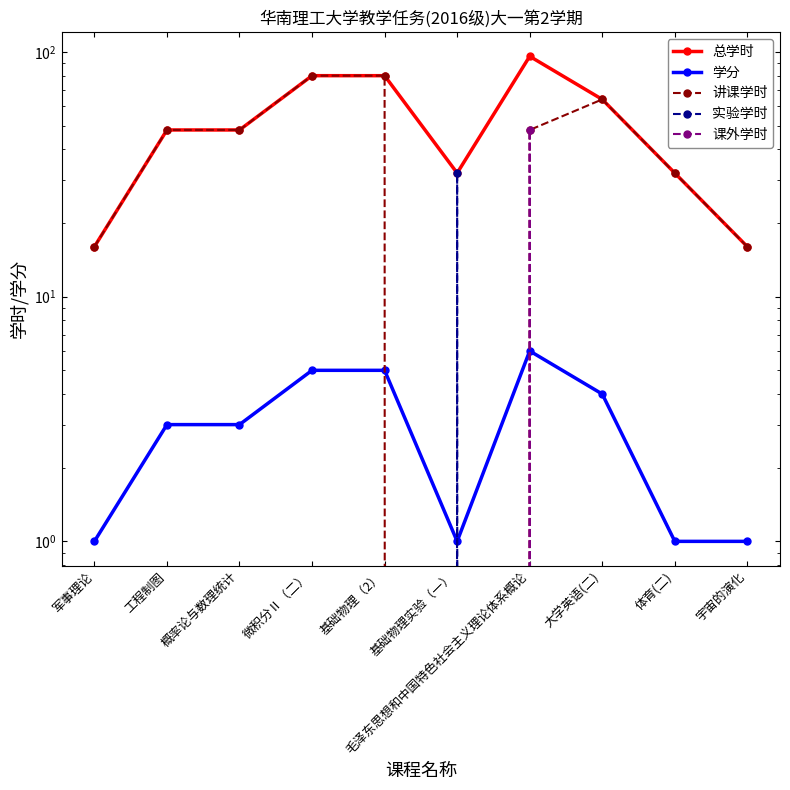

Which series has the largest range (max minus min)?

总学时